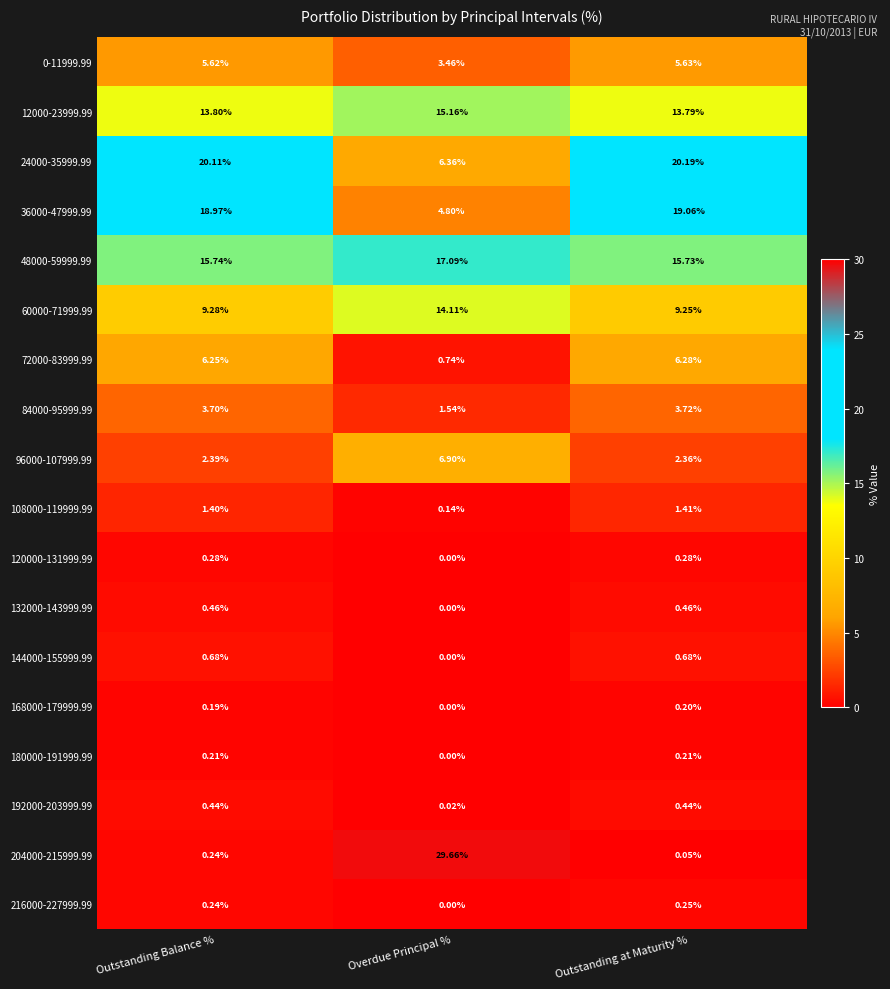

What is the difference between the highest and lowest values at Outstanding Balance %?

19.9